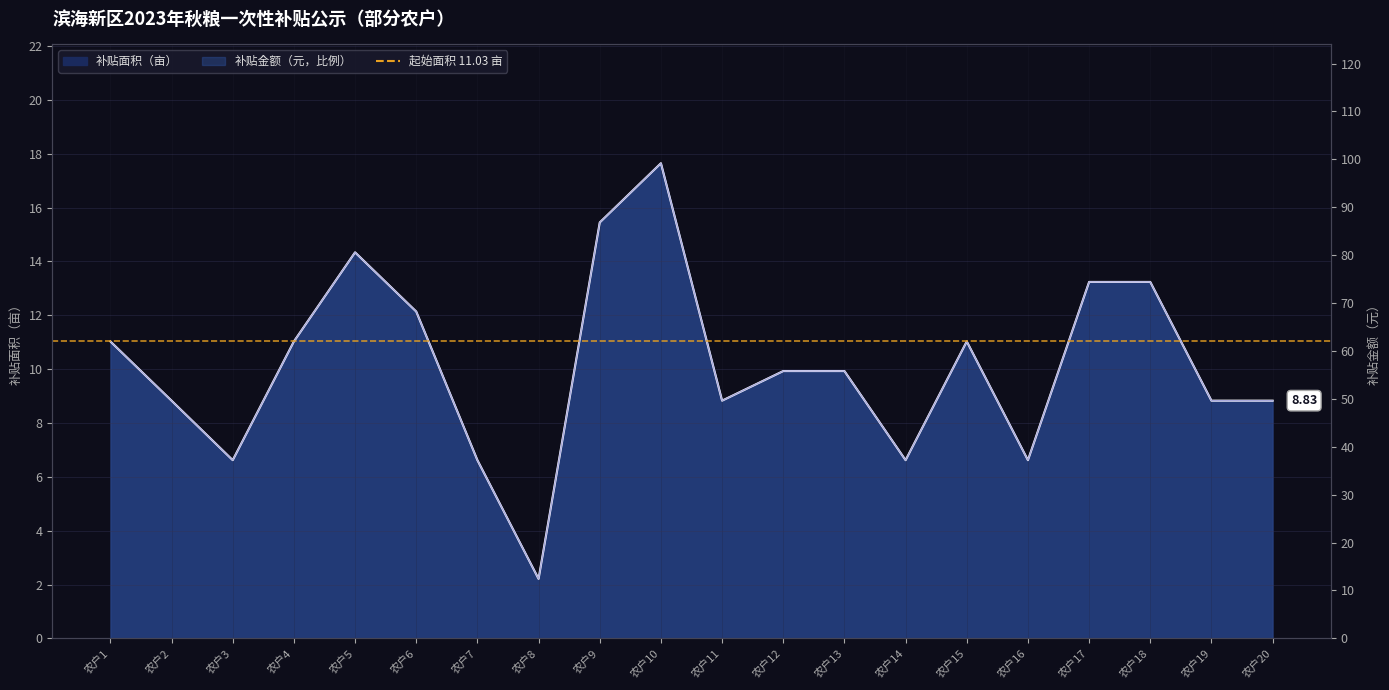

How many intersections are there between 补贴面积（亩） and 补贴金额（元）?

10